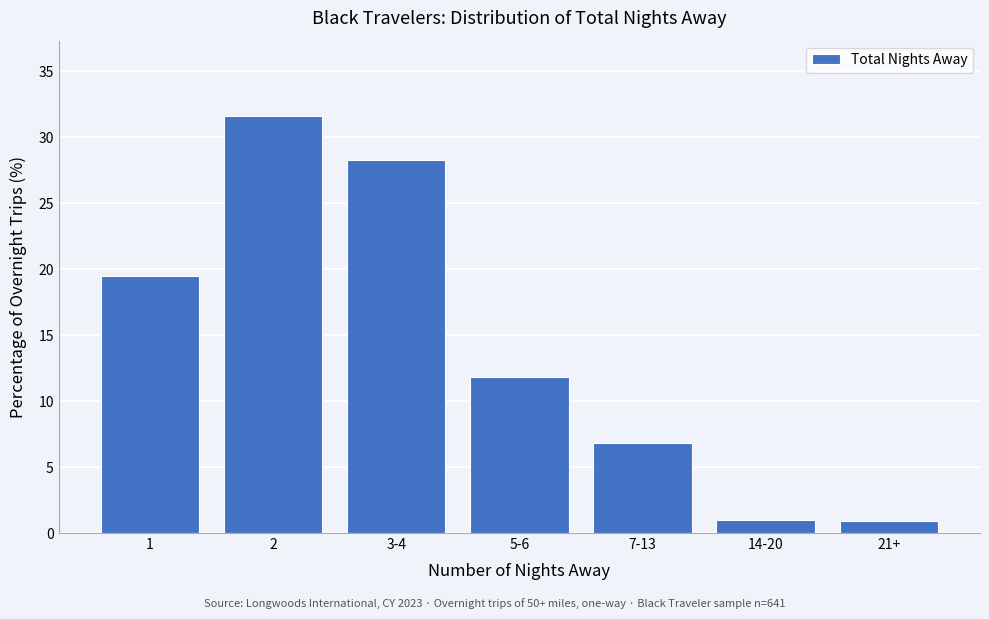

Is it true that the value at 2 is 31.6?

True